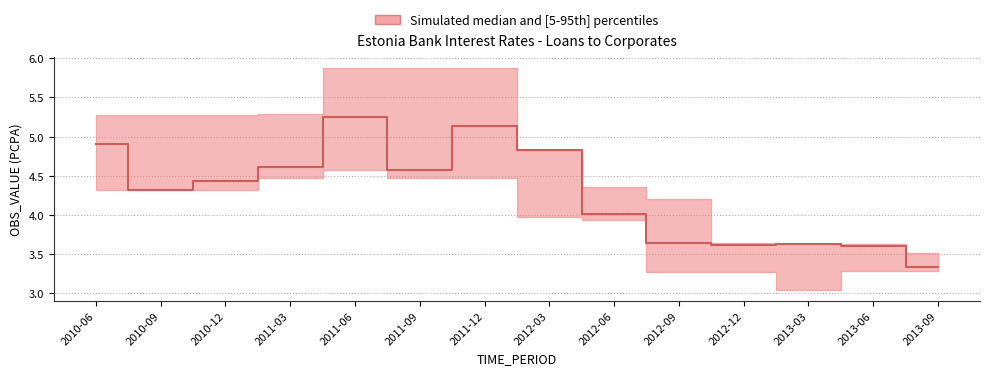

At which label does upper reach its minimum?

2013-09